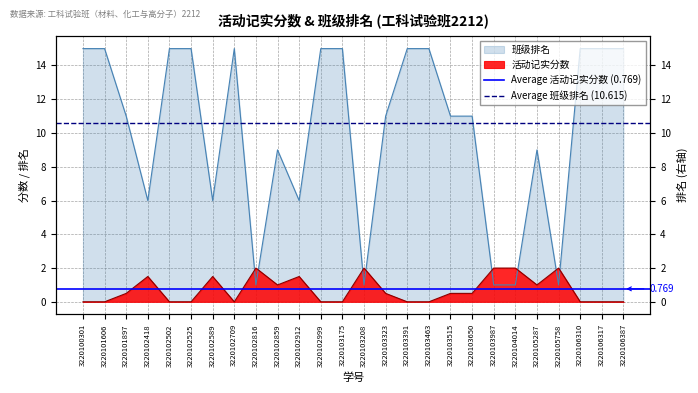

Rank the series by their average value, from highest to lowest.

Average 班级排名 (10.615), Average 活动记实分数 (0.769)